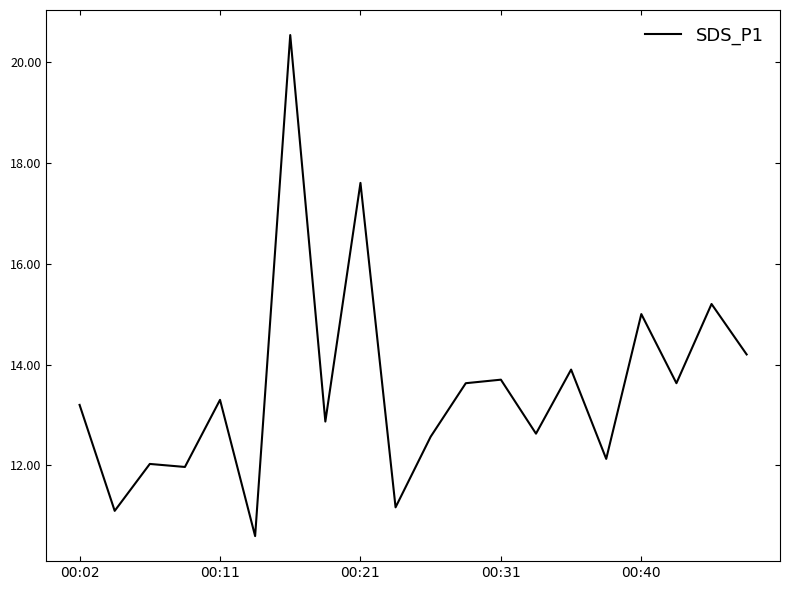

What is the difference between the maximum and minimum values?

9.9